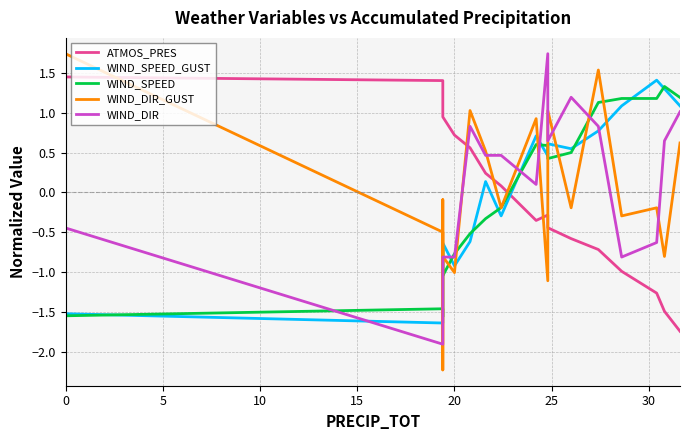

How many values in the WIND_DIR_GUST series are below 0?

11